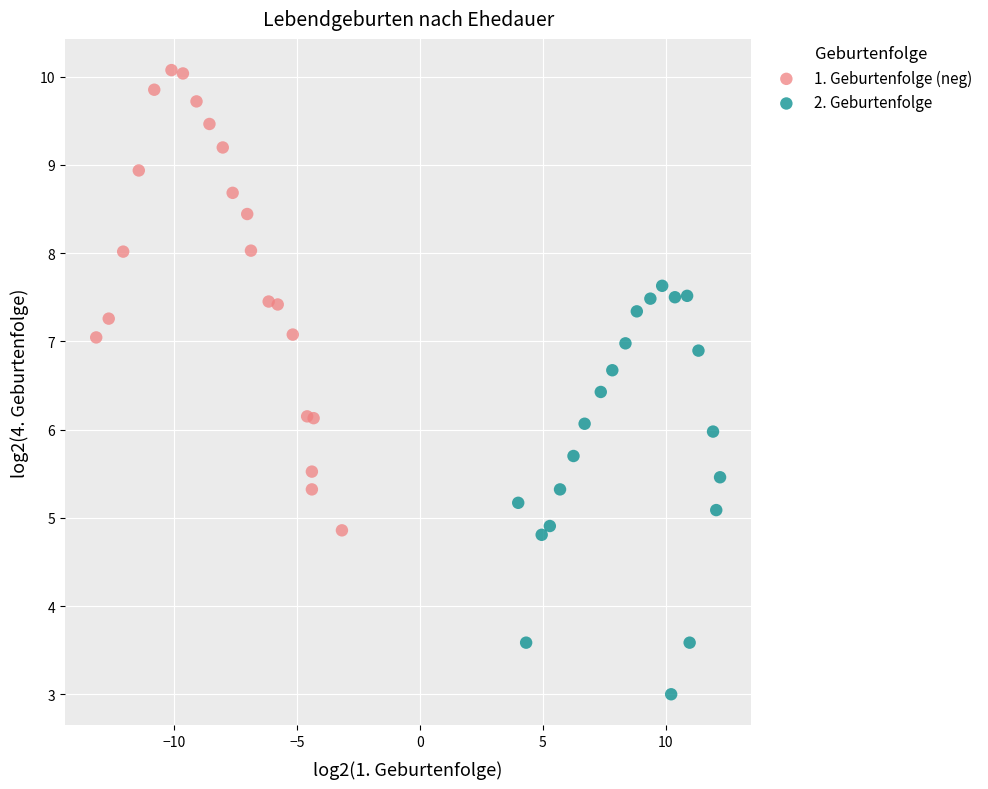

Which series contains the lowest Y value?

2. Geburtenfolge